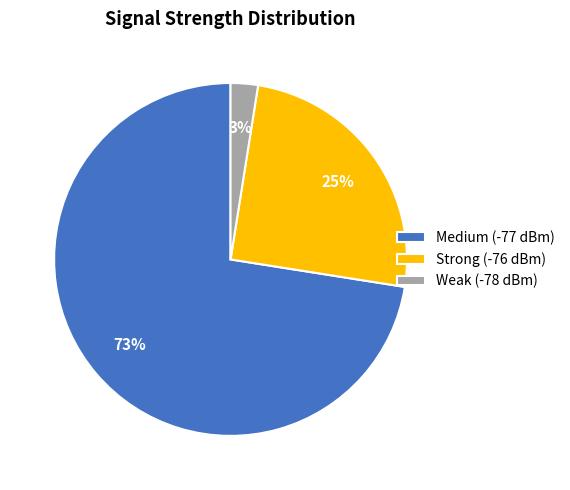

Which slice is the smallest?

Weak (-78 dBm)